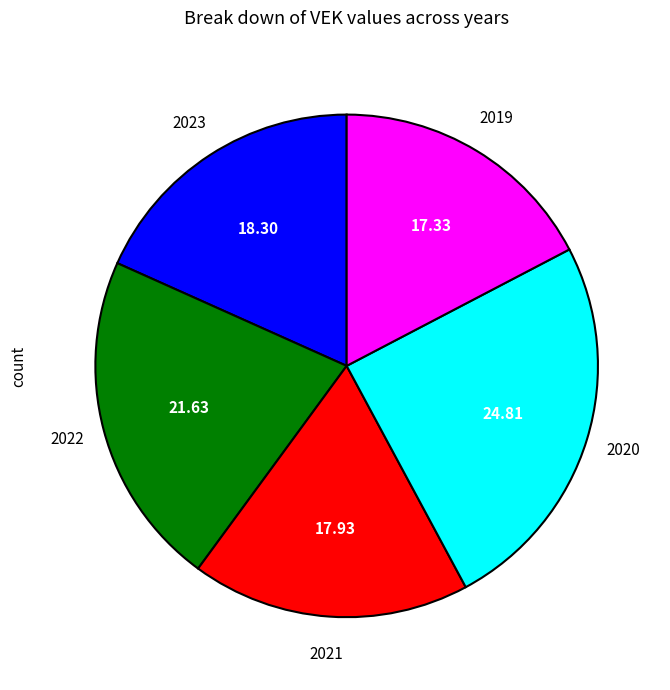

Does any single category account for the majority?

No